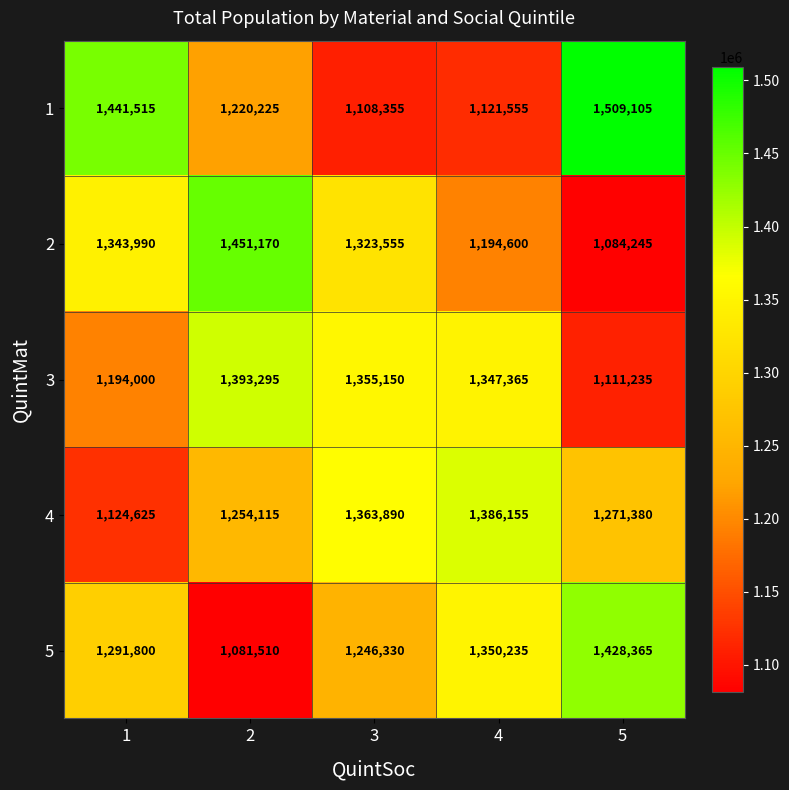

At how many categories does at least one series exceed 1370905?

4